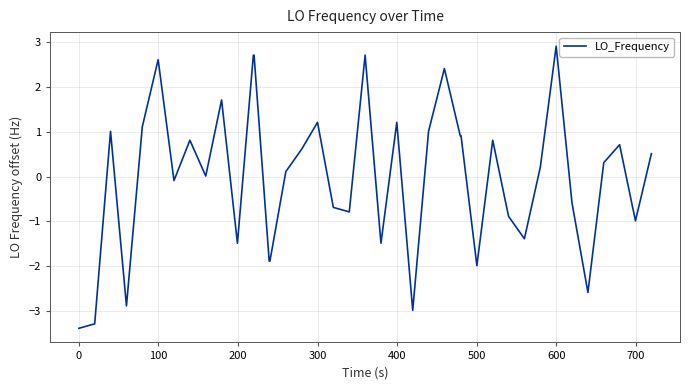

What is the difference between the maximum and minimum values?

6.3